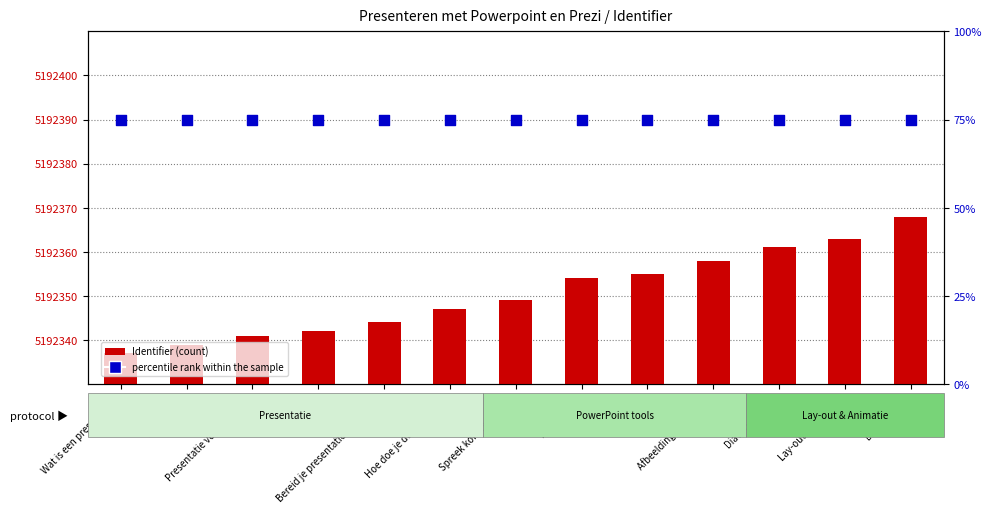

Which series reaches the maximum Y coordinate?

Identifier (count)